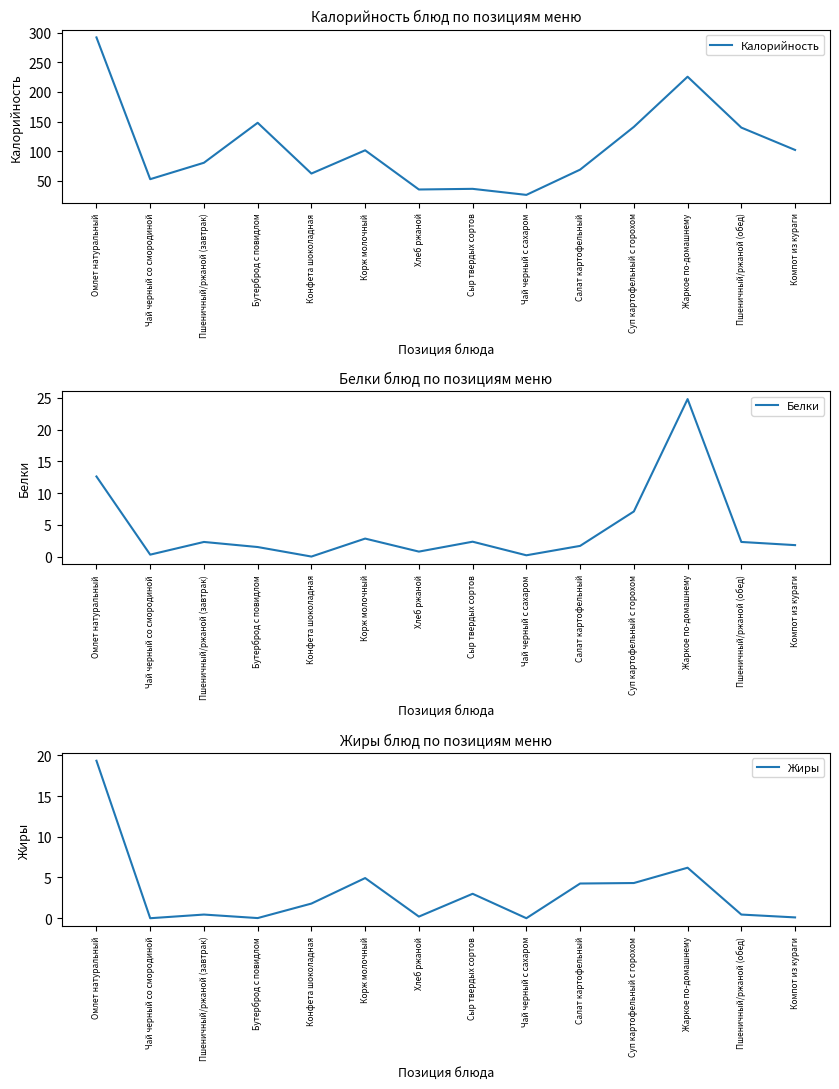

Reading left to right, extract all data points from this chart.

Калорийность: 292.0	52.9	80.6	148.0	62.4	101.6	35.5	36.6	26.4	69.0	141.1	225.7	139.9	102.2
Белки: 12.6	0.3	2.3	1.5	0.0	2.8	0.8	2.3	0.2	1.7	7.1	24.8	2.3	1.8
Жиры: 19.3	0.0	0.5	0.0	1.8	4.9	0.2	3.0	0.0	4.3	4.3	6.2	0.5	0.1